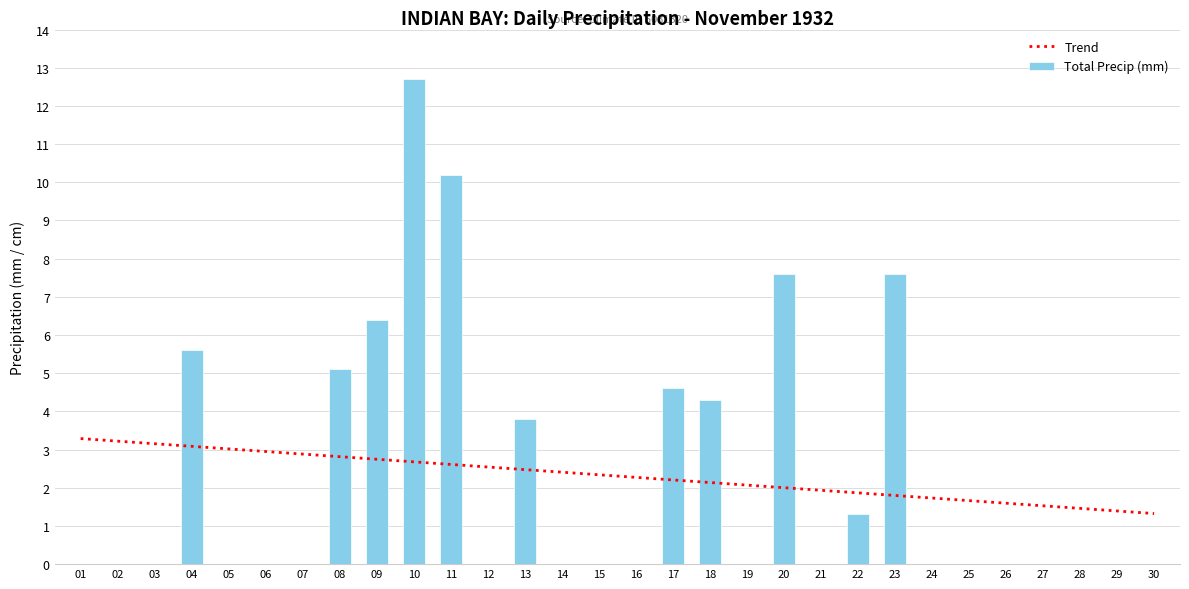

List the labels in order of Total Precip (mm) value, largest first.

10, 11, 20, 23, 09, 04, 08, 17, 18, 13, 22, 01, 02, 03, 05, 06, 07, 12, 14, 15, 16, 19, 21, 24, 25, 26, 27, 28, 29, 30